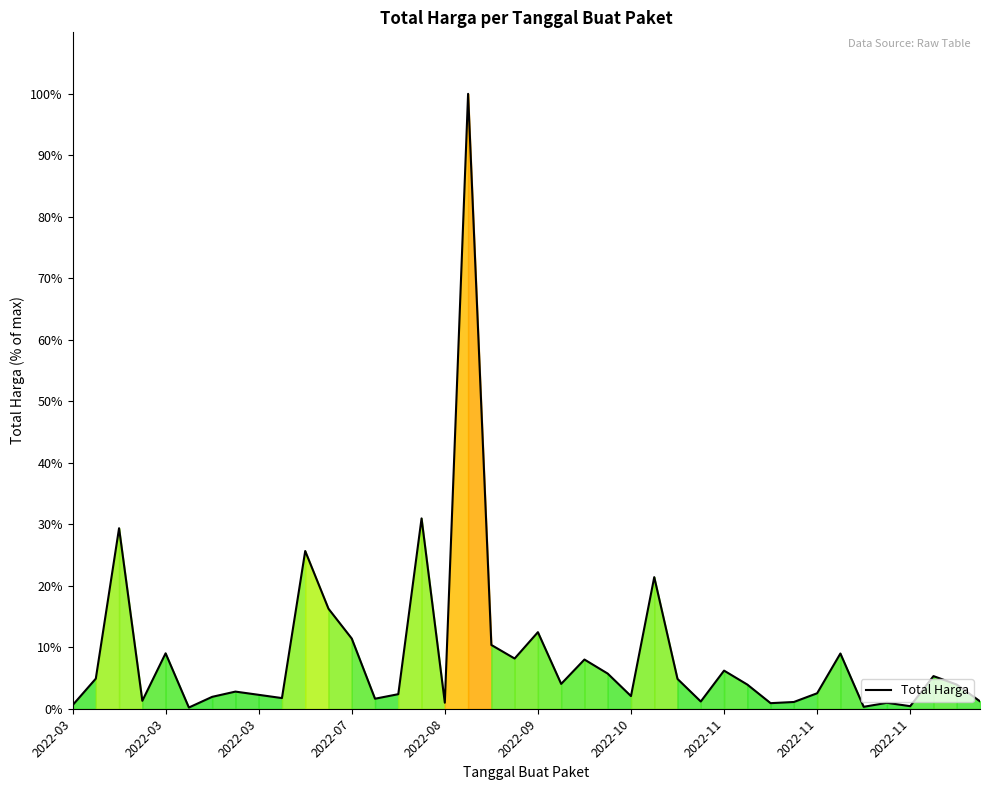

Reading right to left, list all the values displayed in this chart.

1.2	3.9	5.3	0.4	1.0	0.3	9.0	2.5	1.1	0.9	3.9	6.2	1.2	4.8	21.4	2.1	5.7	8.0	4.0	12.5	8.2	10.4	100.0	1.0	31.0	2.4	1.6	11.4	16.3	25.6	1.7	2.3	2.8	1.9	0.2	9.0	1.3	29.4	4.9	0.6